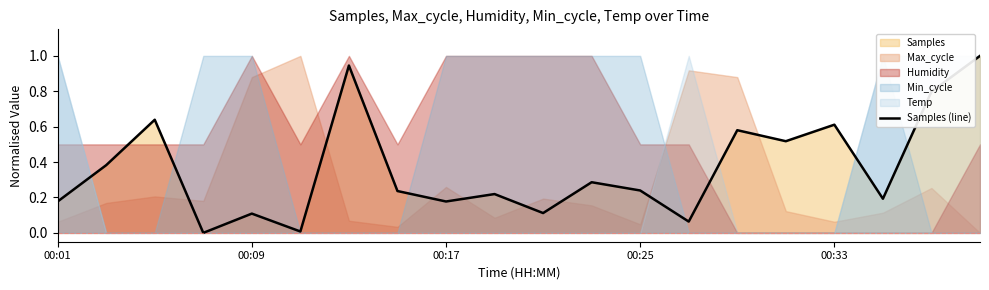

What is the value of the 13th point from the left?

0.2